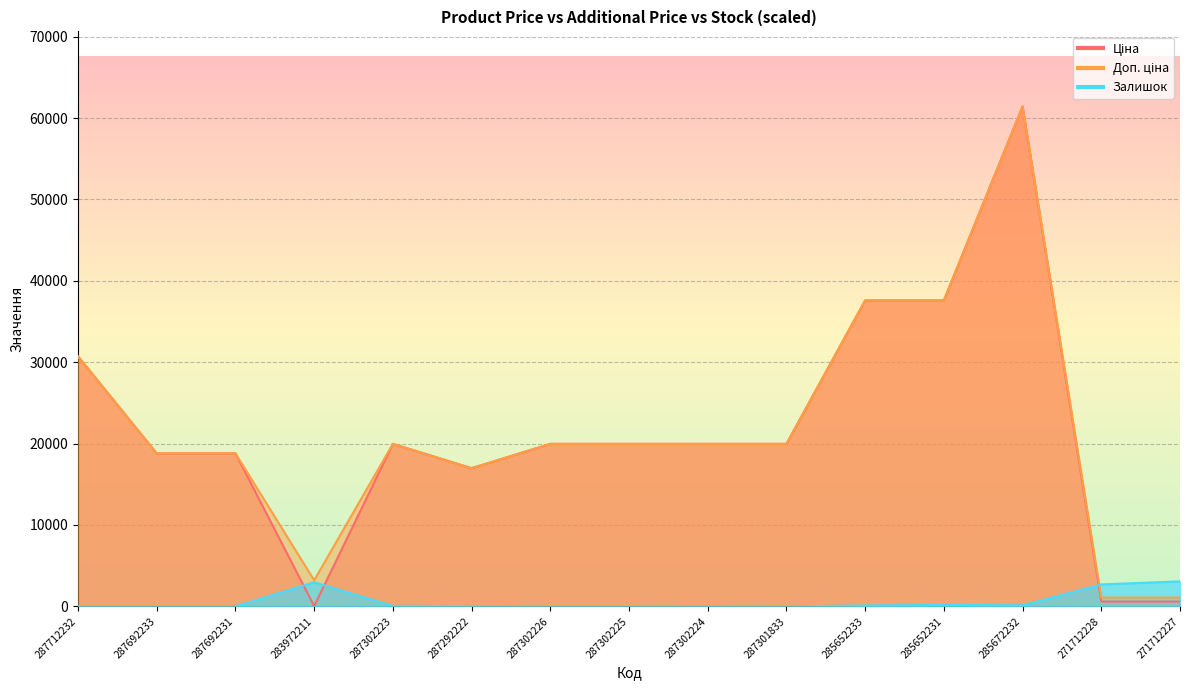

True or false: Залишок has a value of 1067.5 at 287302226.

False